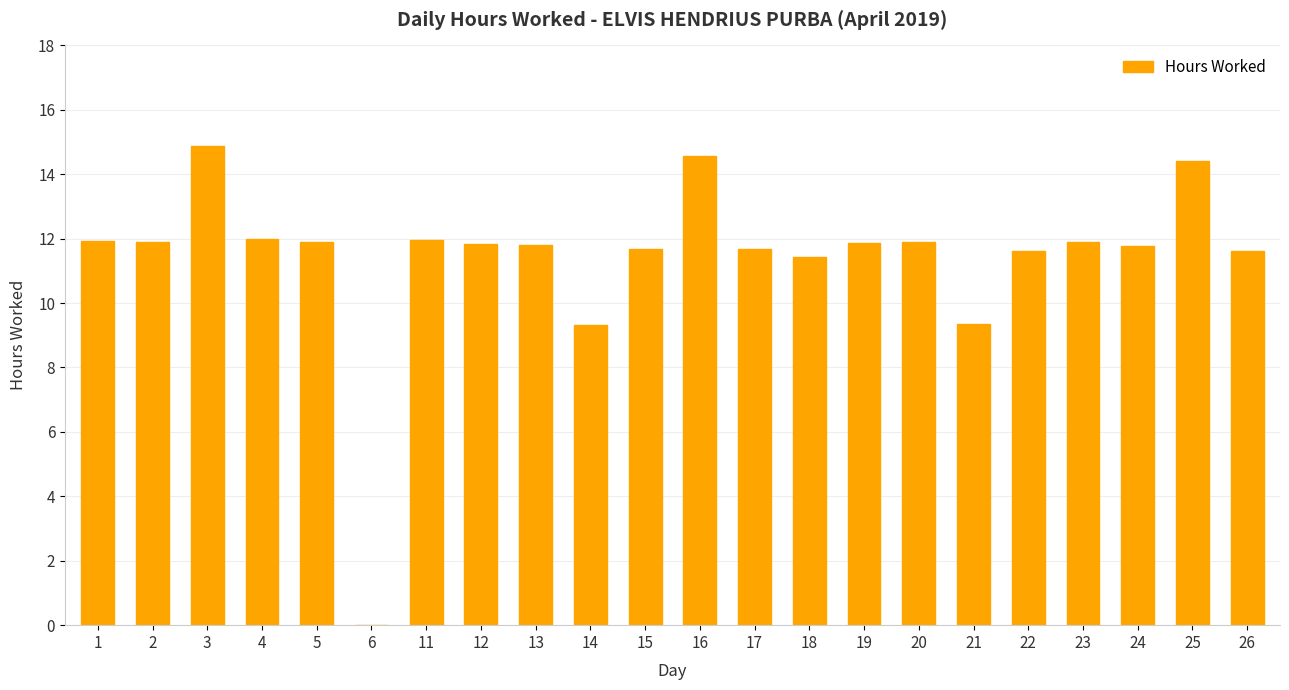

What is the ratio of the value at 13 to the value at 5?

1.0